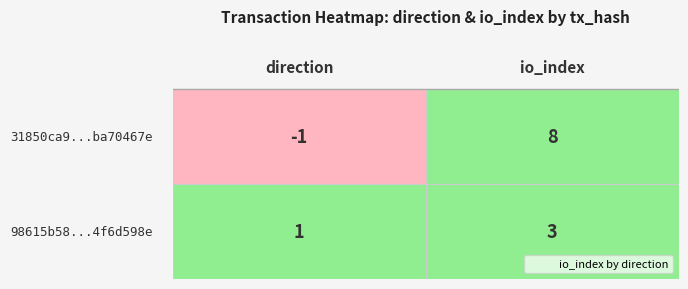

At how many categories does at least one series exceed 0?

2